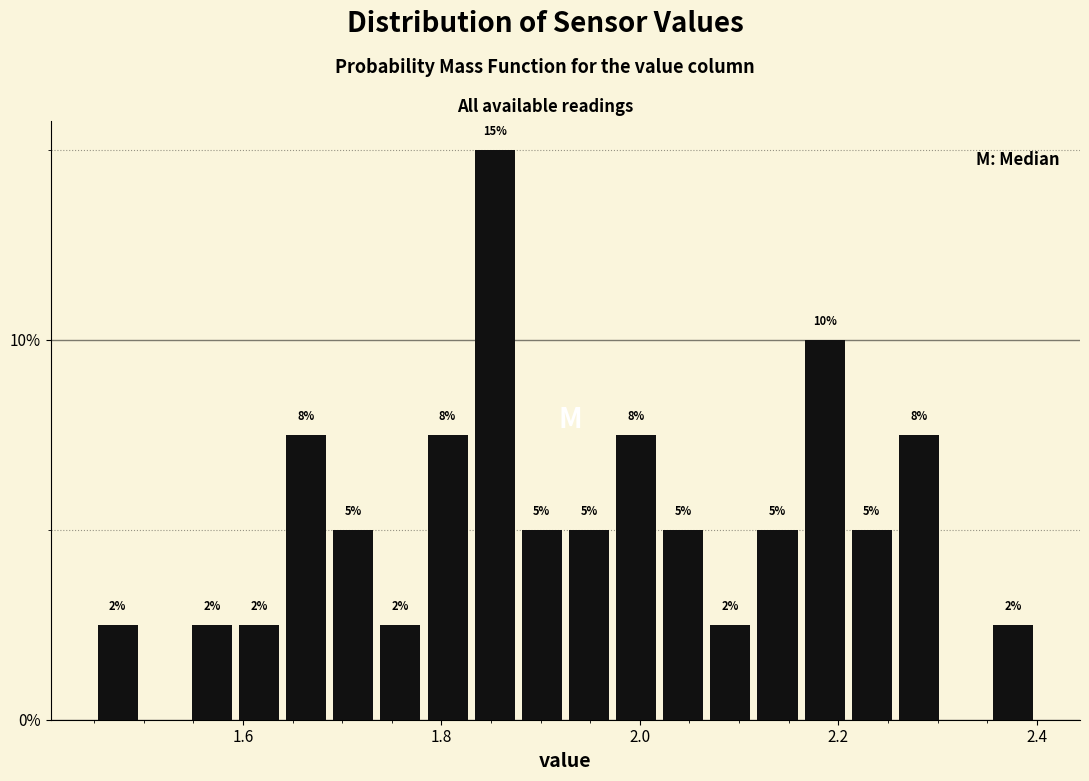

Read against the x-axis, roughly where is the centre of the tallest bar?

1.86